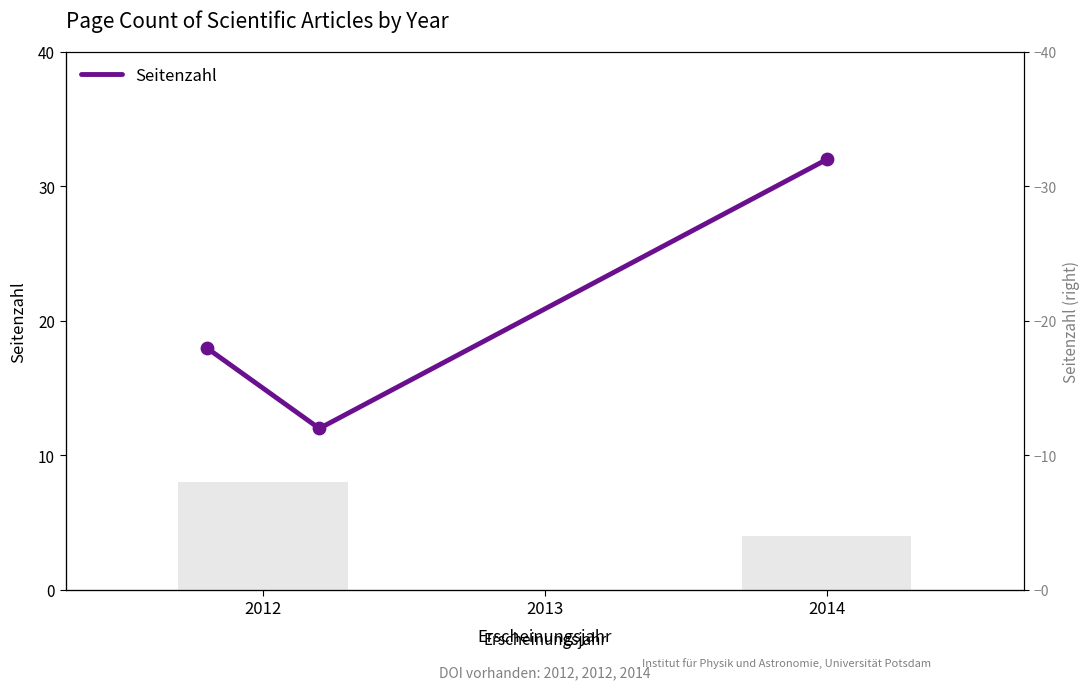

Approximately how many times larger is the value at 2014 compared to 2012?

1.8